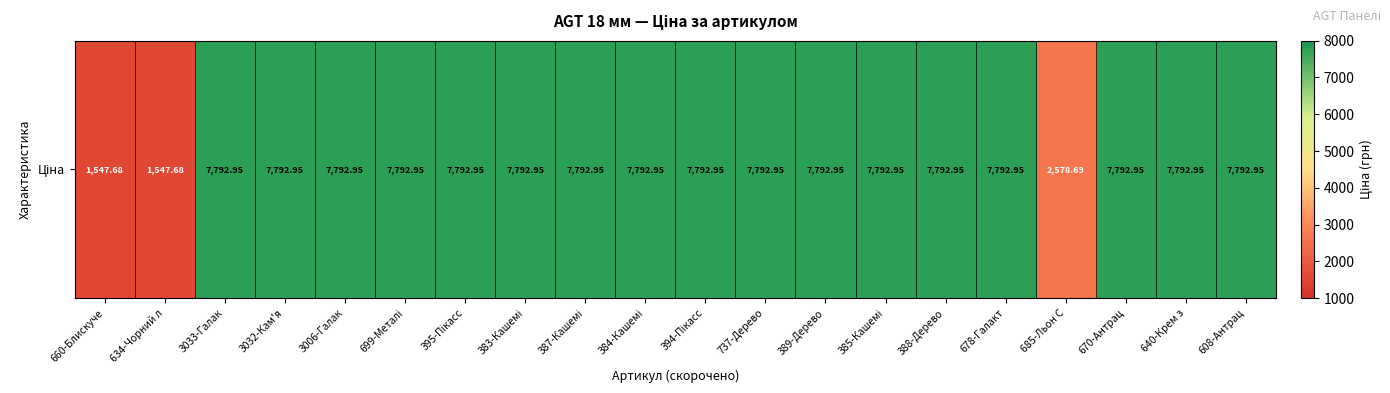

Is it true that the value at 670-Антрац is 7792.9?

True